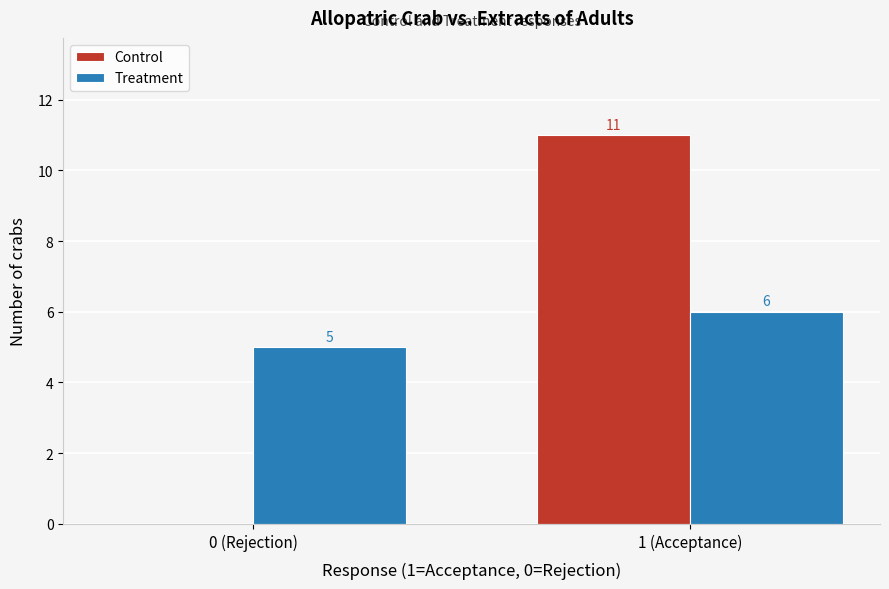

Reading right to left, extract all data points from this chart.

Control: 1 (Acceptance)=11	0 (Rejection)=0
Treatment: 1 (Acceptance)=6	0 (Rejection)=5